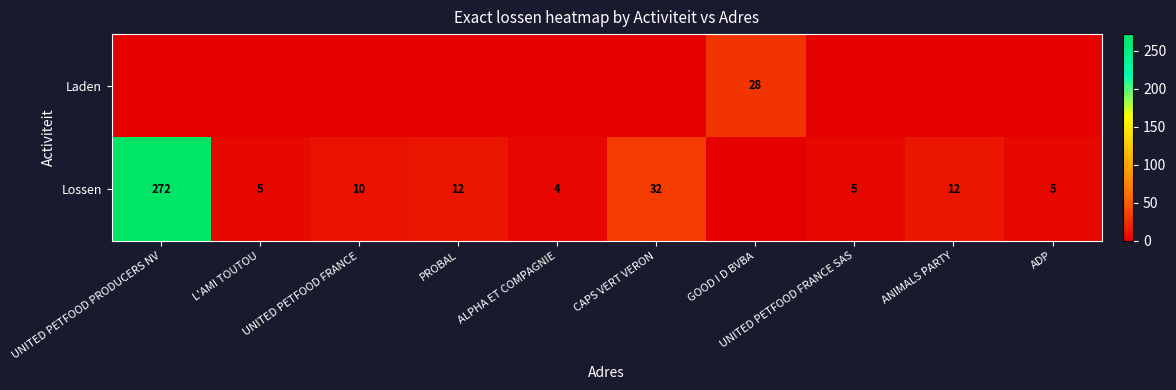

The Lossen series shows 32 at CAPS VERT VERON. True or false?

True